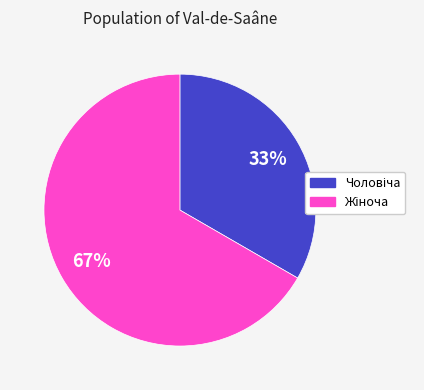

To the nearest percent, what is the average slice percentage?

50%